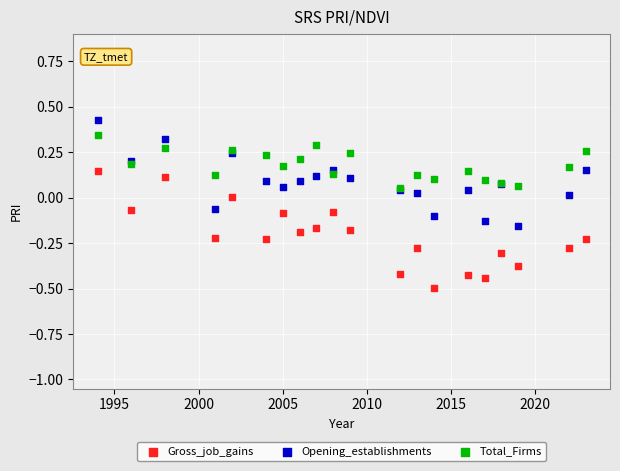

Which series reaches the maximum Y coordinate?

Opening_establishments